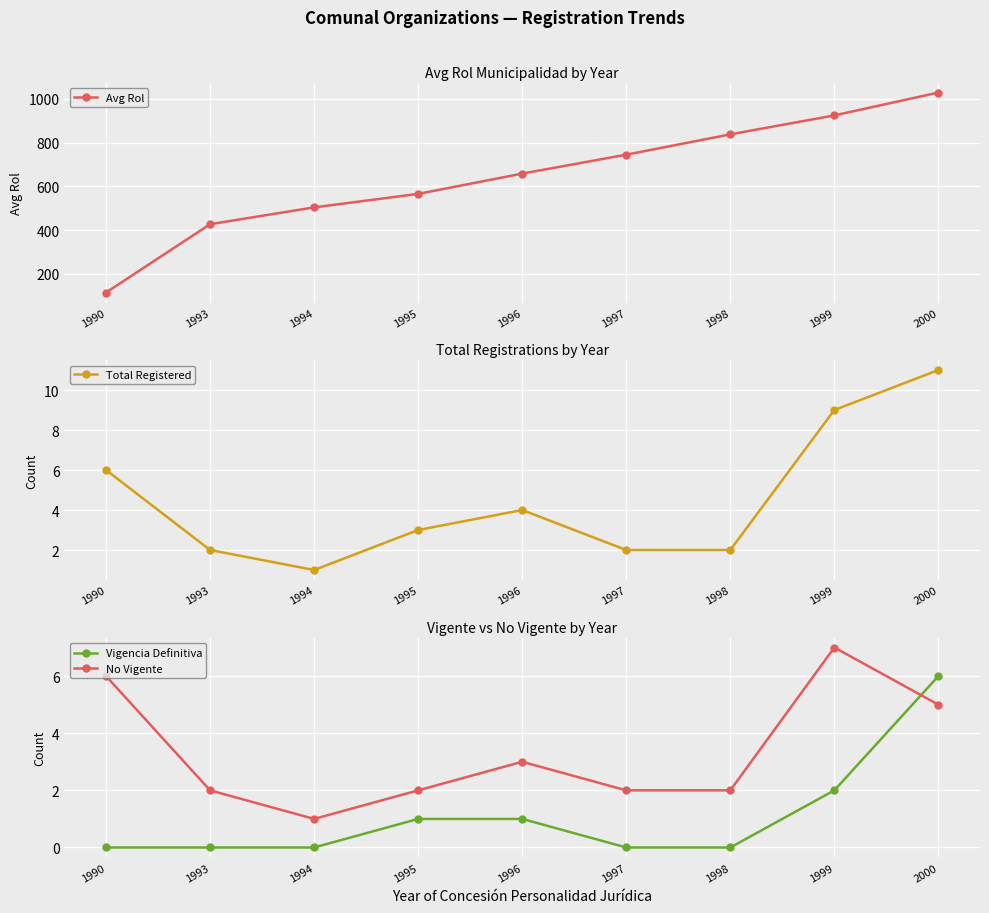

What is the total value across all series at 1999?

942.7